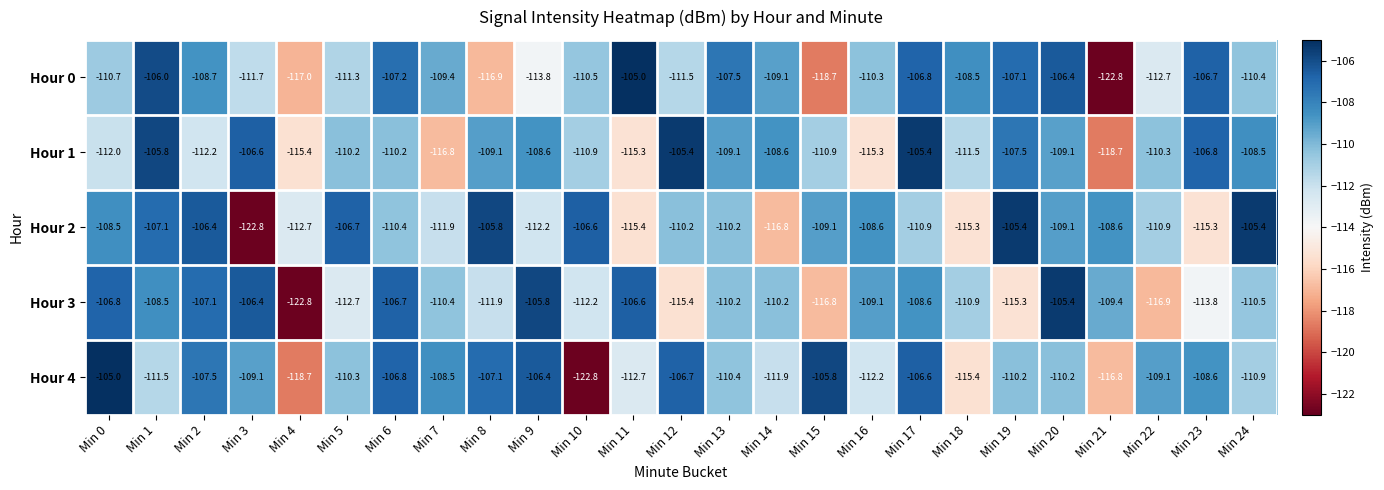

What is the average value of the Hour 2 series?

-110.5